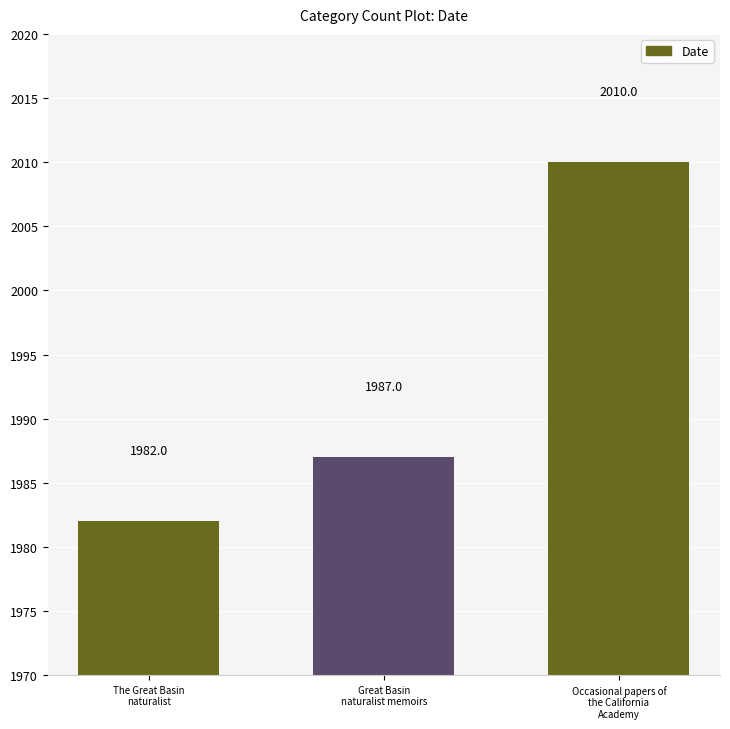

What is the label of the 1st bar from the left?

The Great Basin
naturalist